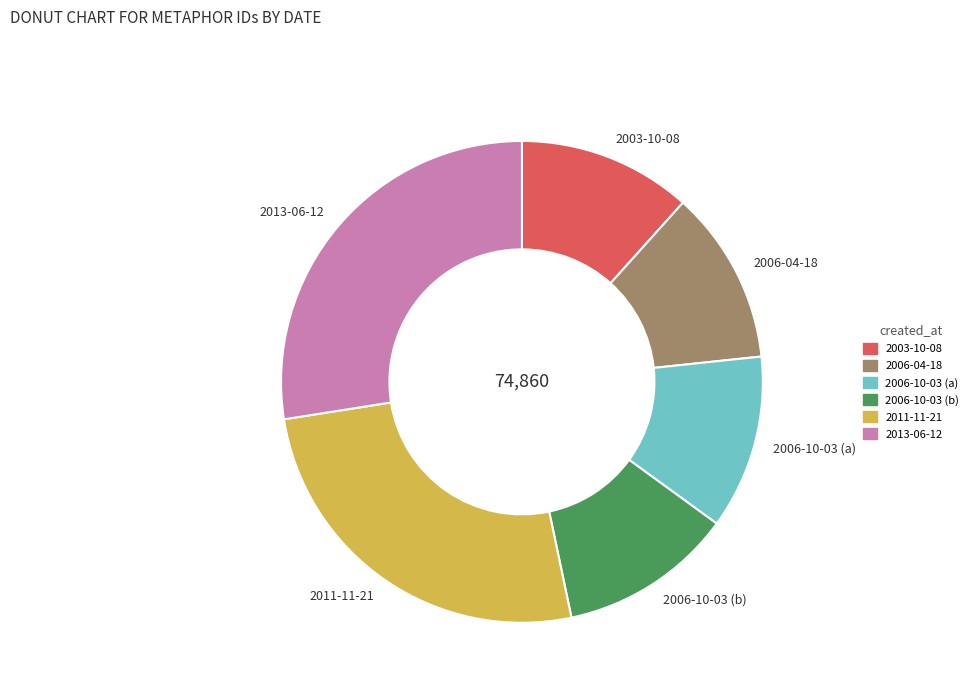

Is there any slice that represents more than half of the pie?

No